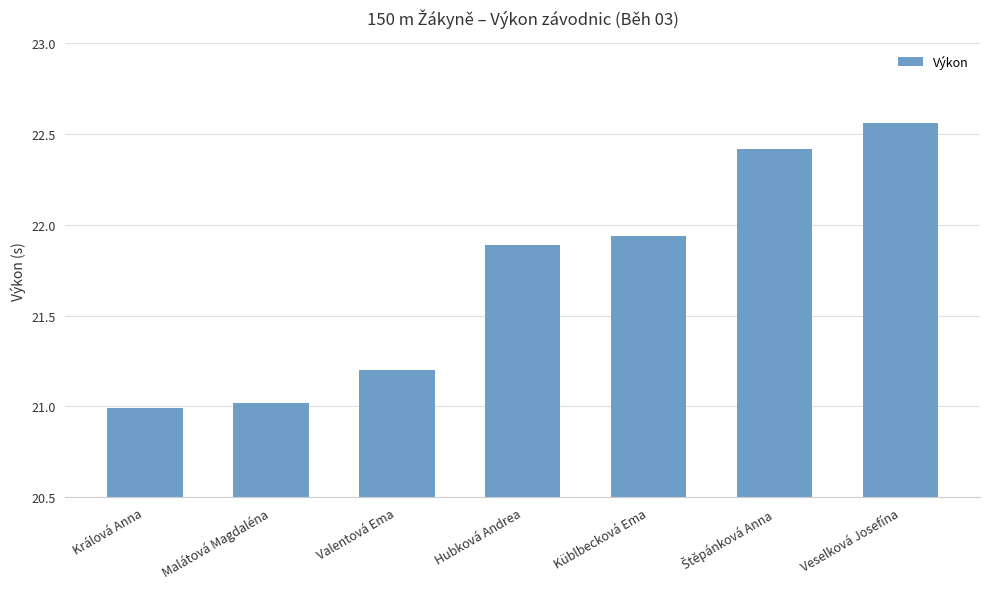

Is it true that the value at Malátová Magdaléna is 32.2?

False